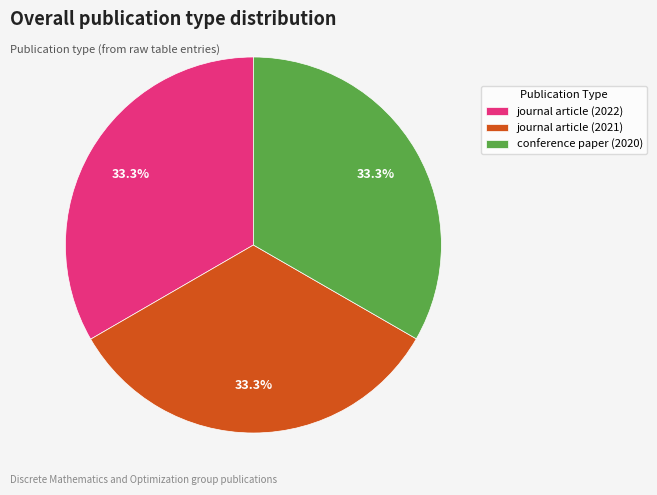

What is the ratio of the value at journal article (2021) to the value at conference paper (2020)?

1.0